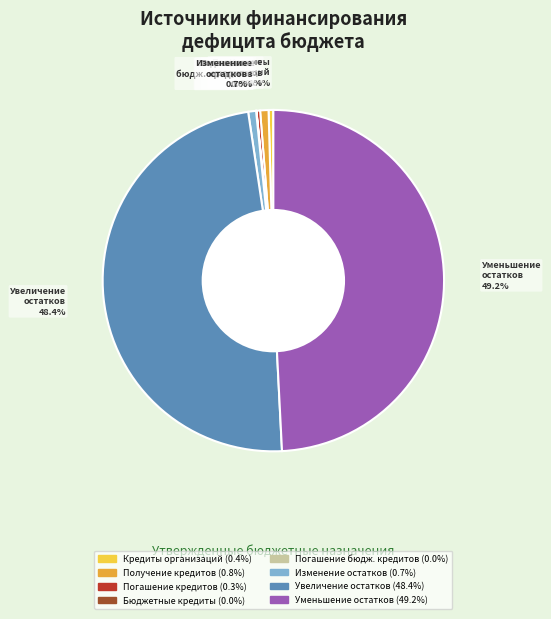

Is there a majority slice in this chart?

No